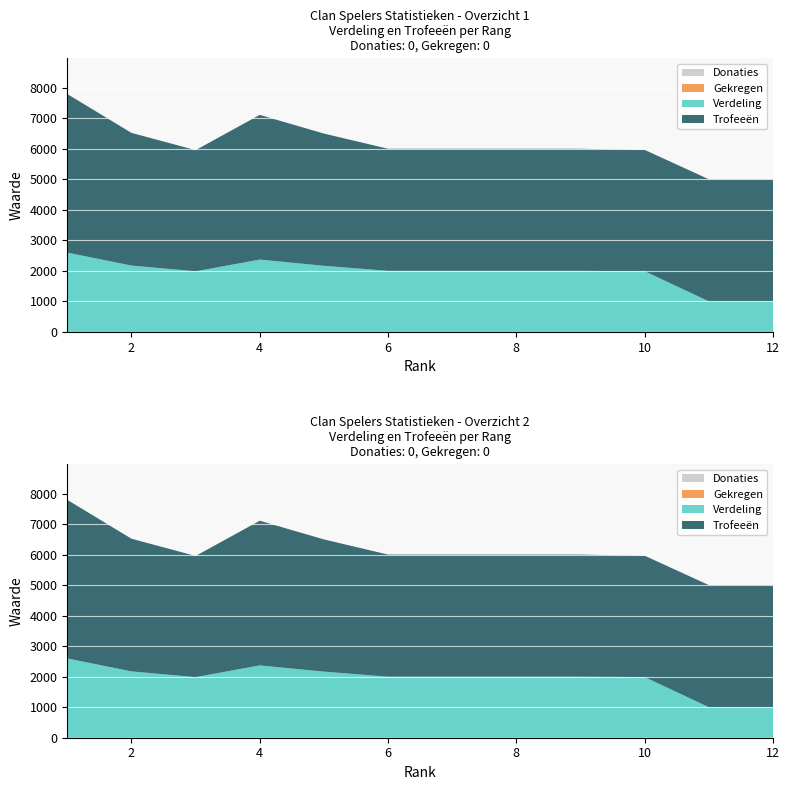

Reading left to right, list all the values displayed in this chart.

Verdeling: 1=2598	2=2174	3=1985	4=2370	5=2166	6=2000	7=2000	8=2000	9=2000	10=1988	11=1000	12=1000
Trofeeën: 1=5197	2=4348	3=3971	4=4741	5=4333	6=4001	7=4001	8=4001	9=4001	10=3976	11=4001	12=4001
Donaties: 1=0	2=0	3=0	4=0	5=0	6=0	7=0	8=0	9=0	10=0	11=0	12=0
Gekregen: 1=0	2=0	3=0	4=0	5=0	6=0	7=0	8=0	9=0	10=0	11=0	12=0